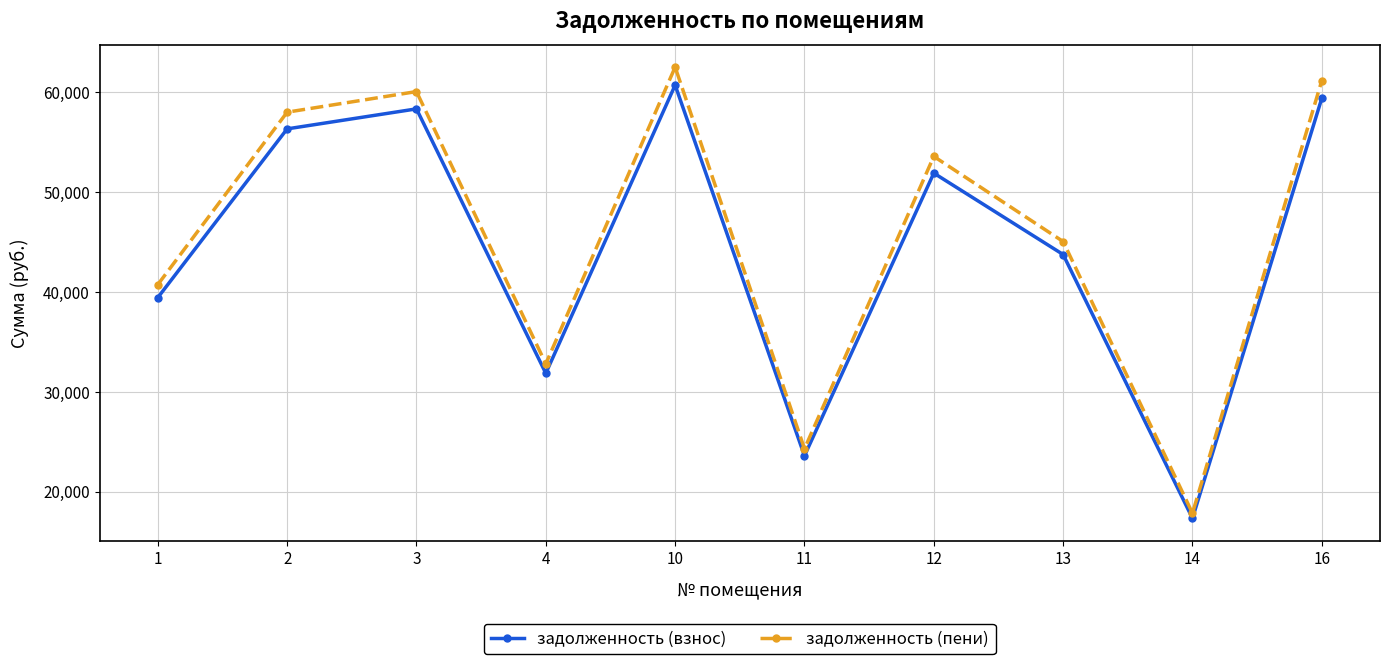

Where does the задолженность (пени) series first go above 53596?

2